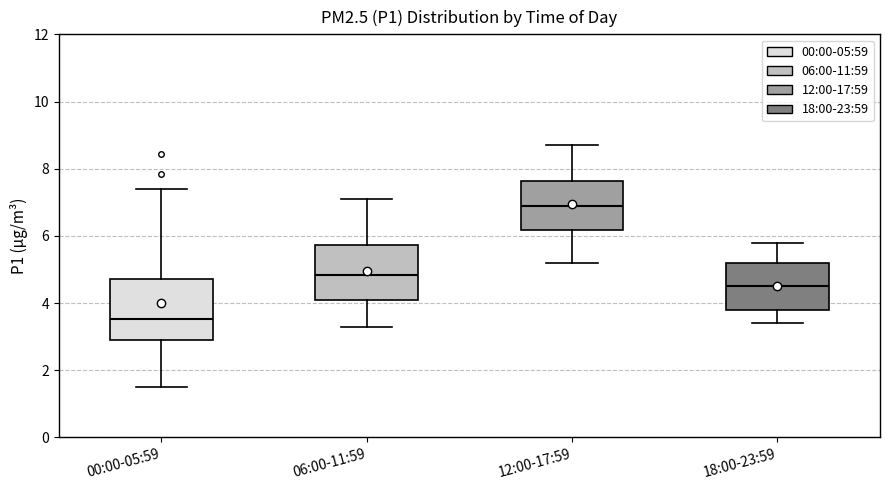

Reading left to right, read every box against the y-axis: the position of its median line, the range the box covers, and the ends of its whiskers. The values are not printed on the chart, so give them approximately, as read against the axis.

00:00-05:59: median 3.6, box 3.0 to 4.8, whiskers 1.6 to 7.4
06:00-11:59: median 4.8, box 4.2 to 5.8, whiskers 3.4 to 7.2
12:00-17:59: median 7.0, box 6.2 to 7.6, whiskers 5.2 to 8.8
18:00-23:59: median 4.6, box 3.8 to 5.2, whiskers 3.4 to 5.8